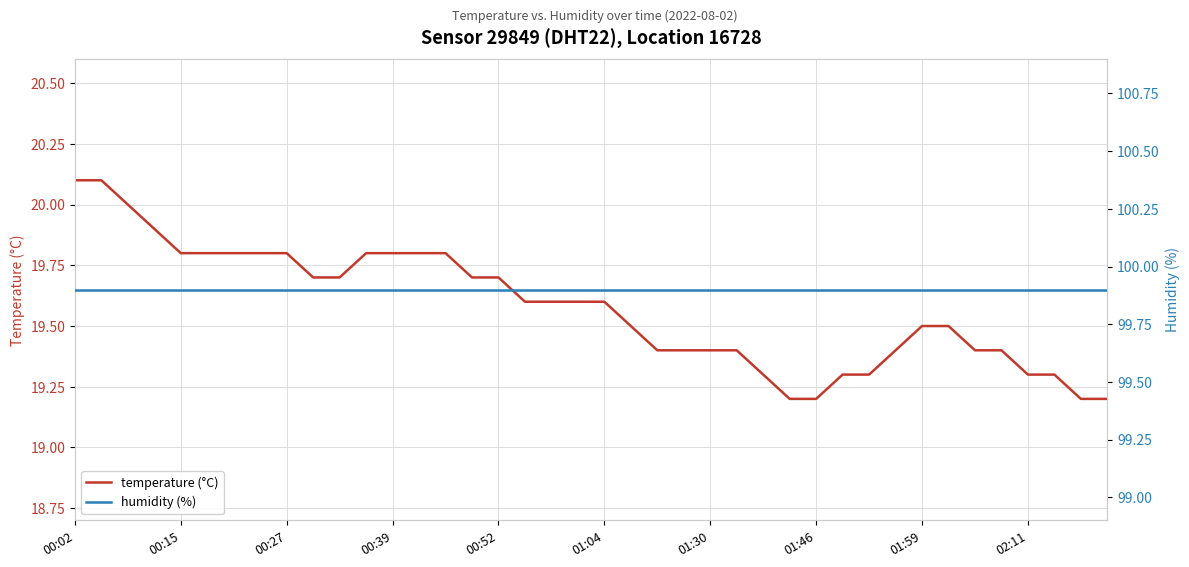

What are all the series names shown in the legend?

temperature (°C), humidity (%)